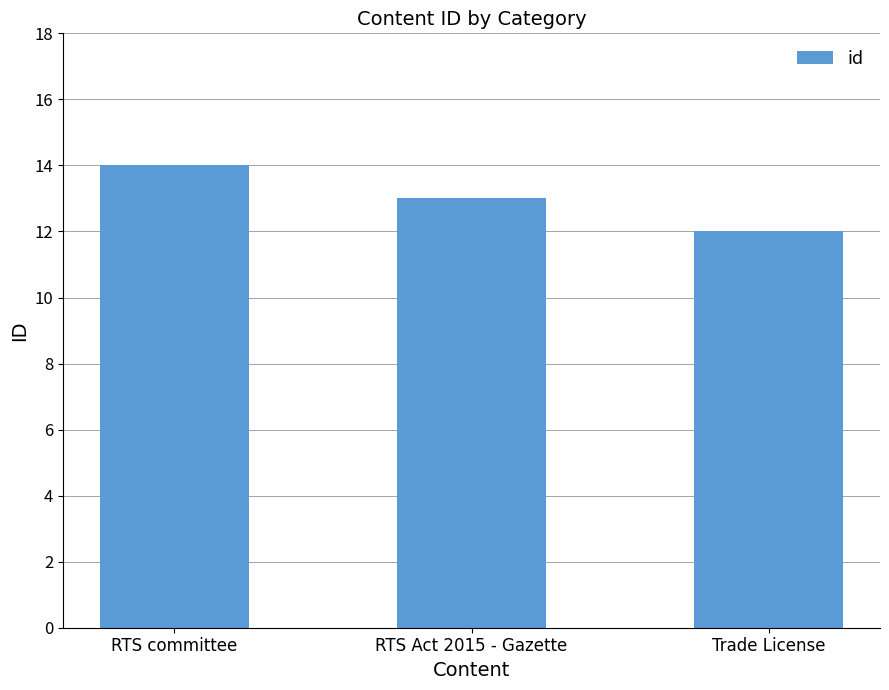

Between RTS committee and RTS Act 2015 - Gazette, which is larger?

RTS committee